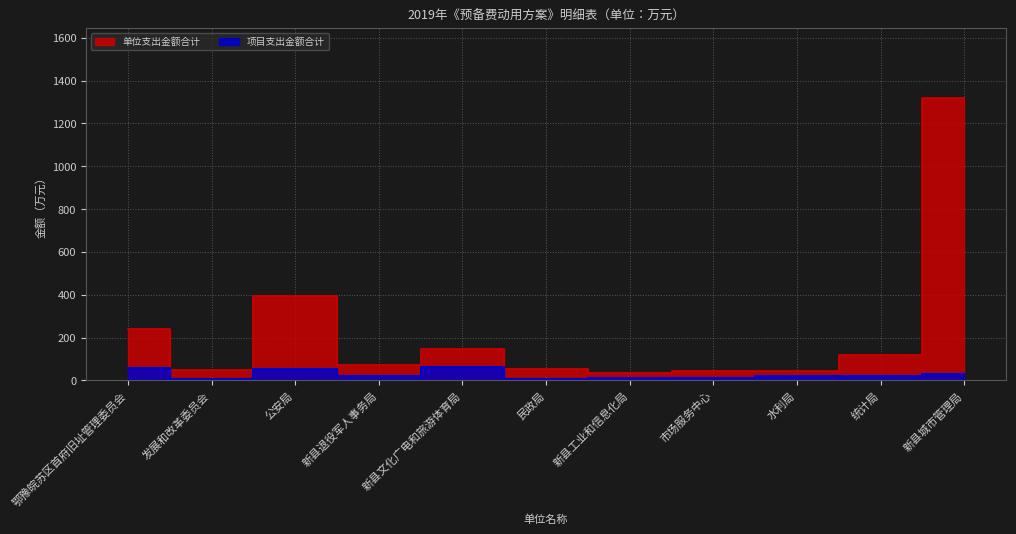

In 项目支出金额合计, how many points are higher than both neighbors (excluding endpoints)?

2